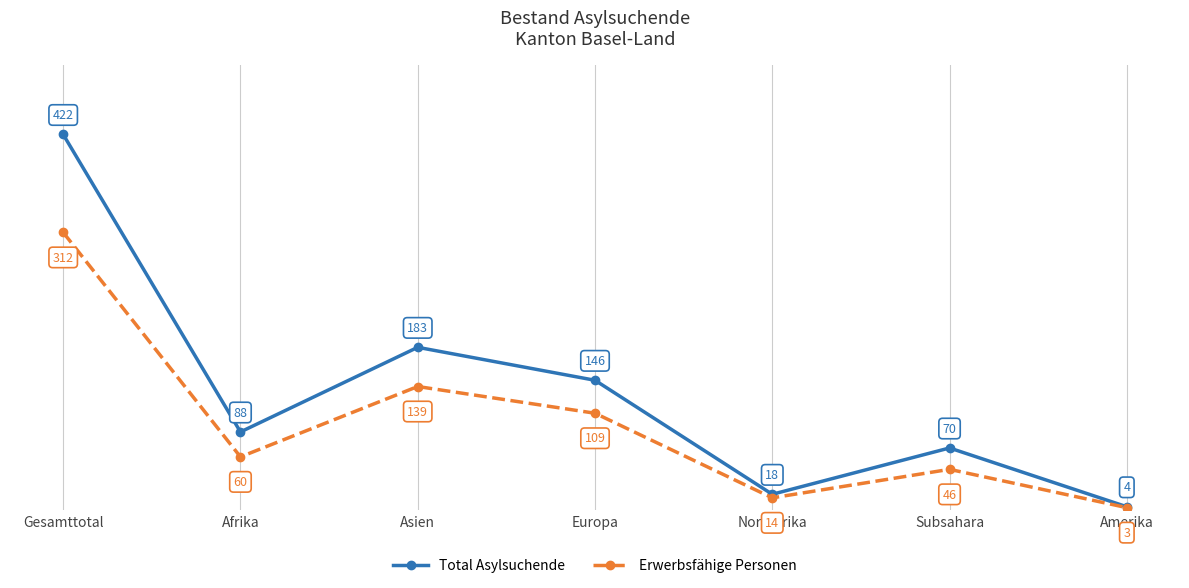

What is the lowest value of the Total Asylsuchende series?

4